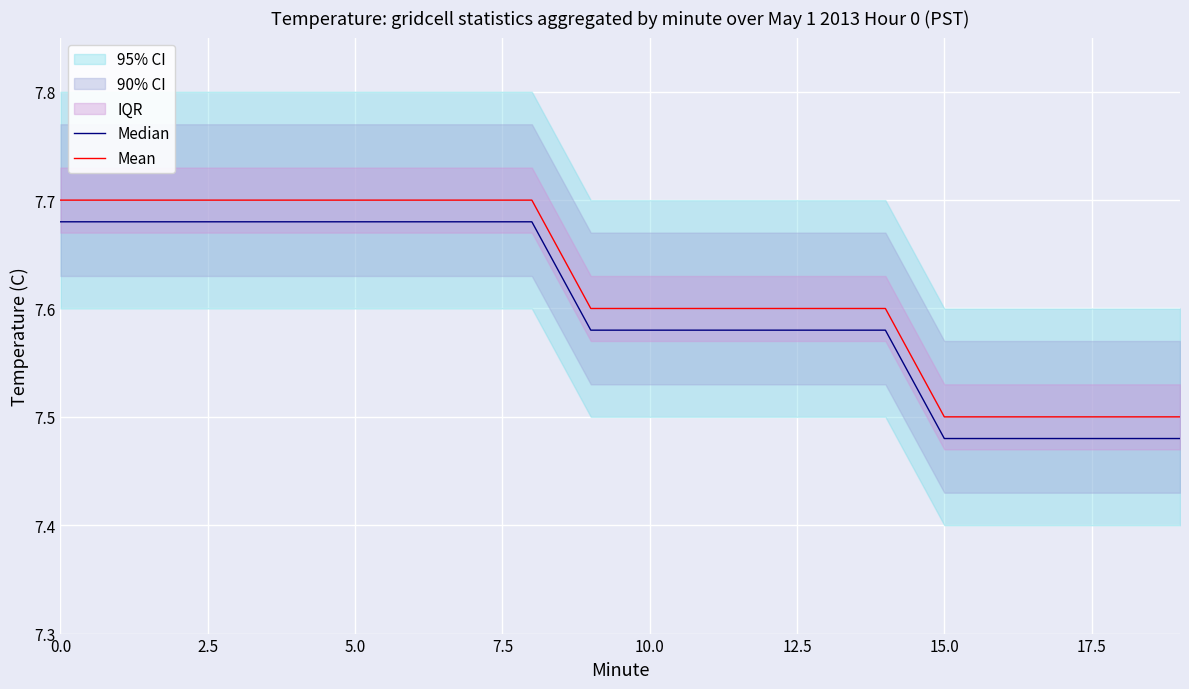

At how many categories does at least one series exceed 7?

20